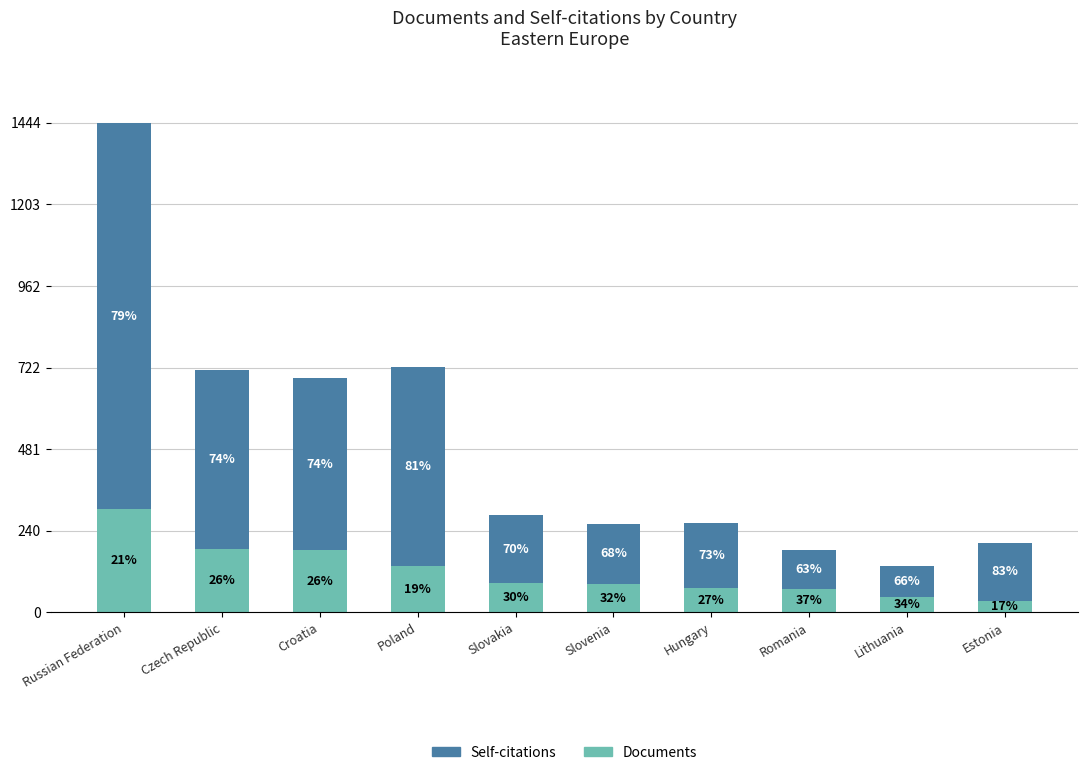

What are all the series names shown in the legend?

Self-citations, Documents